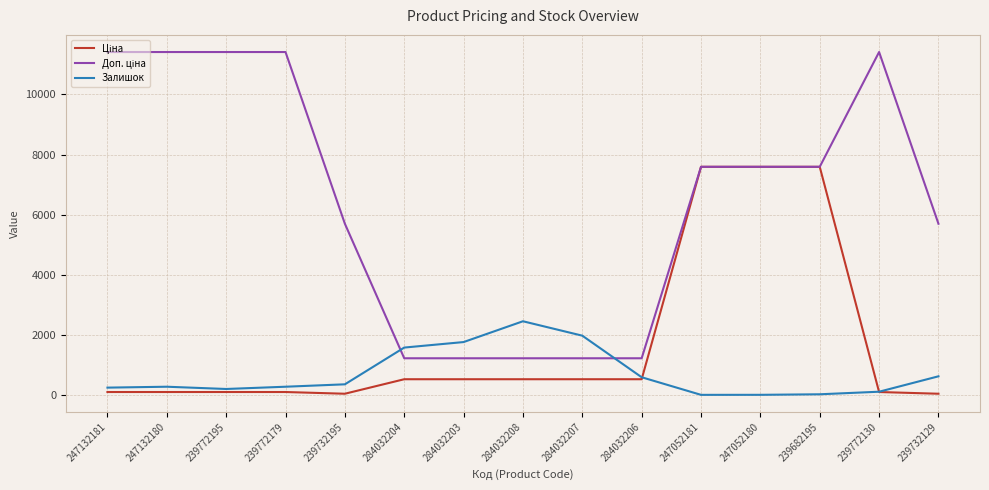

True or false: Залишок has a value of 1132.4 at 239732129.

False